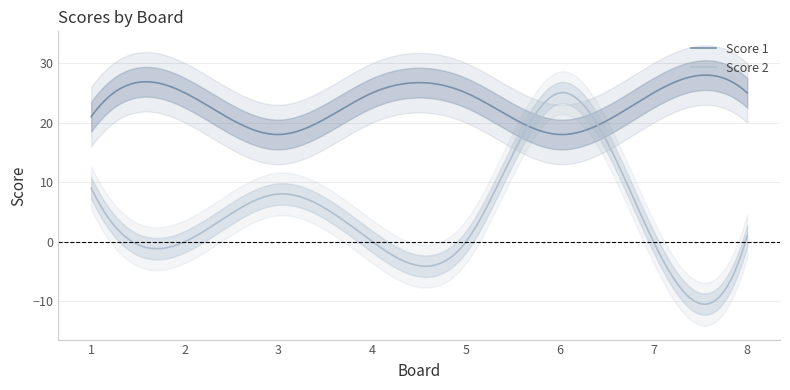

What is the total value across all series at 4?

25